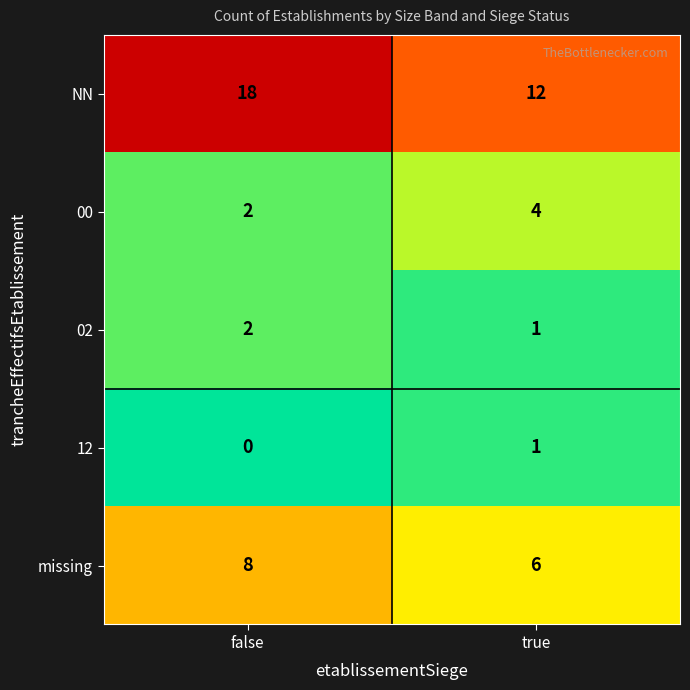

Which series has the widest spread of values?

NN